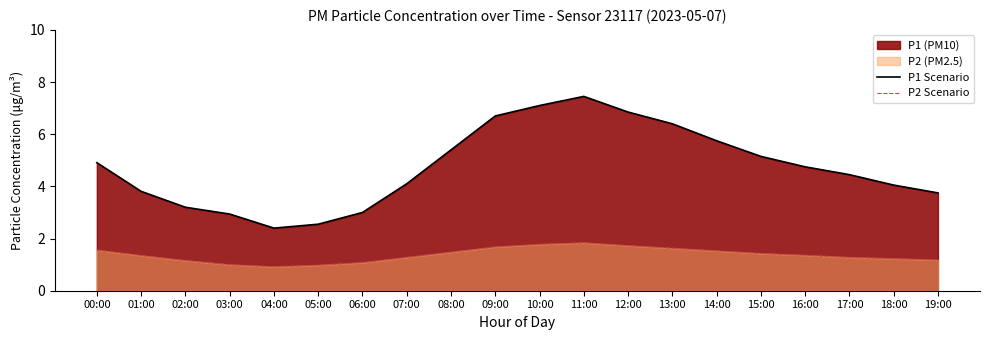

Which category has the highest value in the P1 Scenario series?

11:00